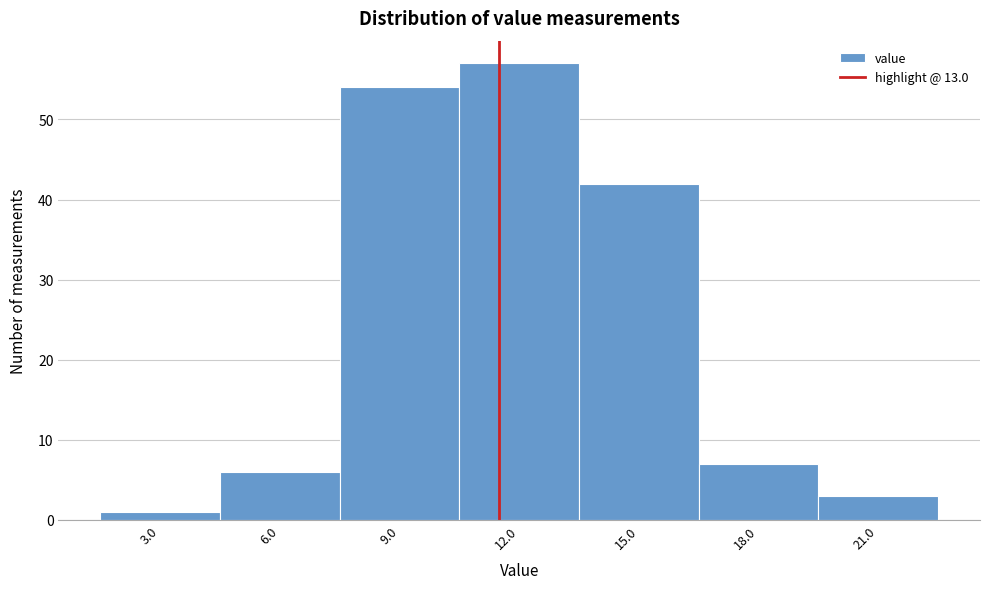

Reading left to right, extract all data points from this chart.

3.0=1	6.0=6	9.0=54	12.0=57	15.0=42	18.0=7	21.0=3